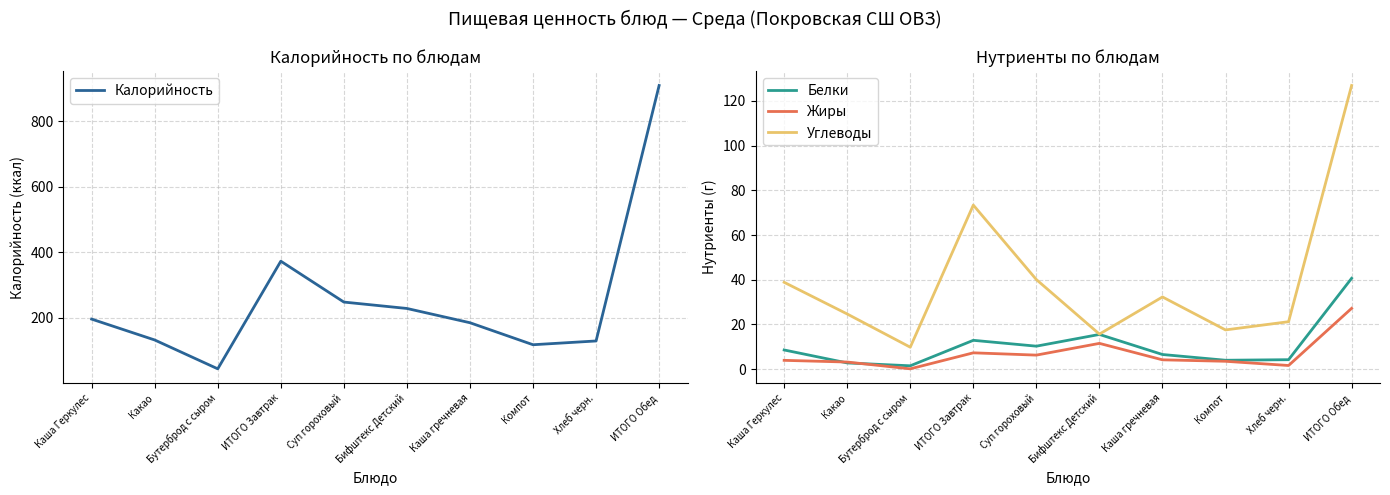

Reading left to right, transcribe all the data shown in this chart.

Калорийность: 196.2	132.5	44.4	373.1	248.3	228.8	185.2	118.0	129.5	909.7
Белки: 8.6	2.8	1.5	12.9	10.3	15.6	6.6	4.0	4.2	40.7
Жиры: 4.0	3.2	0.2	7.3	6.3	11.6	4.2	3.5	1.6	27.2
Углеводы: 38.9	24.7	9.8	73.4	40.1	15.7	32.3	17.6	21.2	126.9